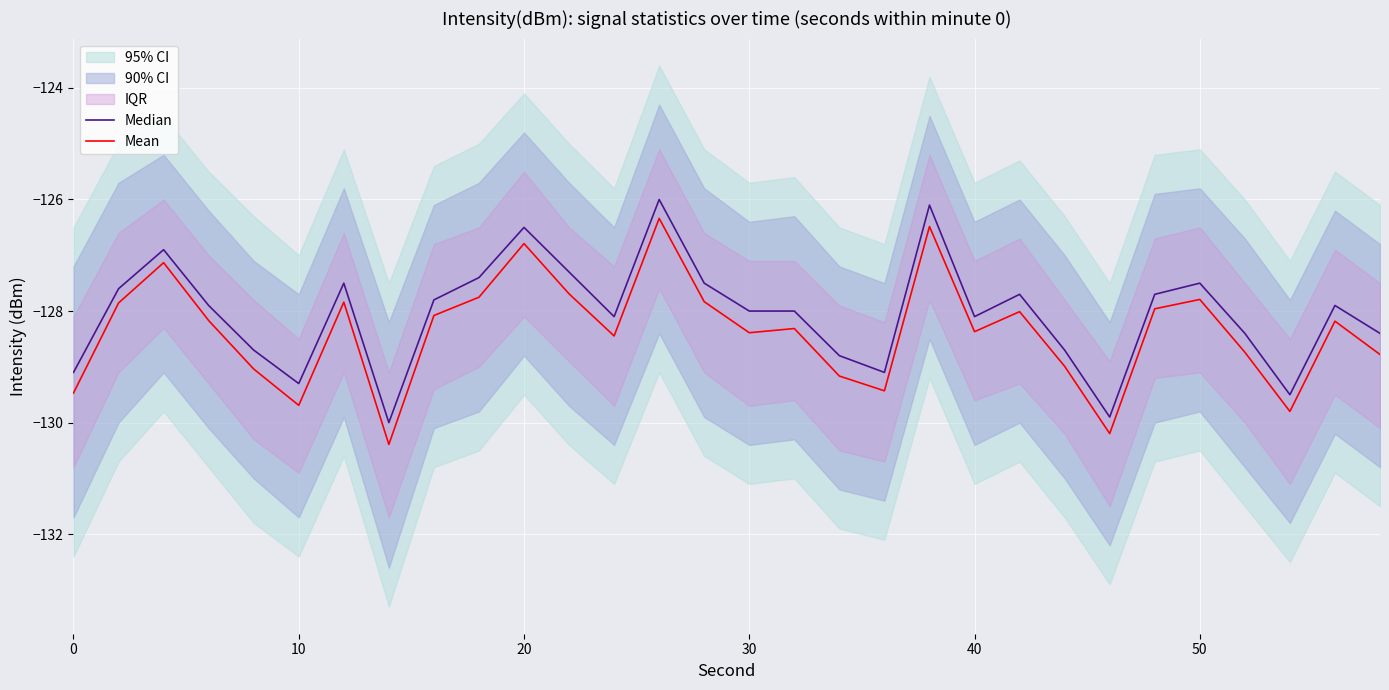

What is the value of the Median point at the 25th from the left?

-127.7